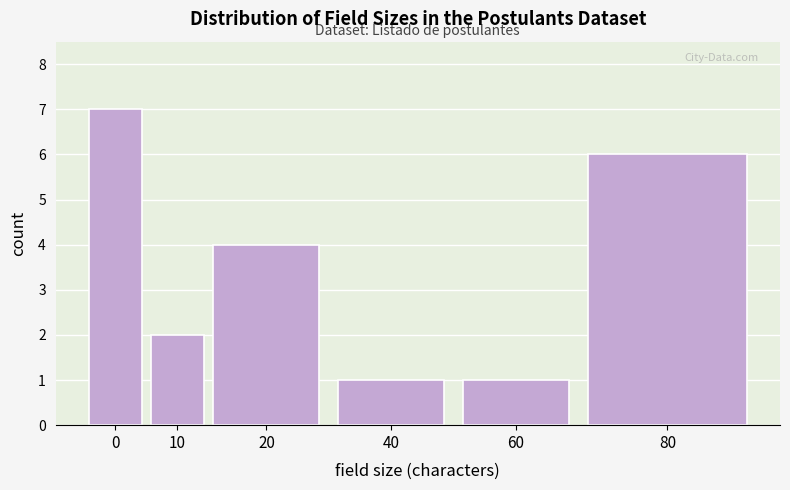

Reading left to right, what are all the values shown in this chart?

7	2	4	1	1	6